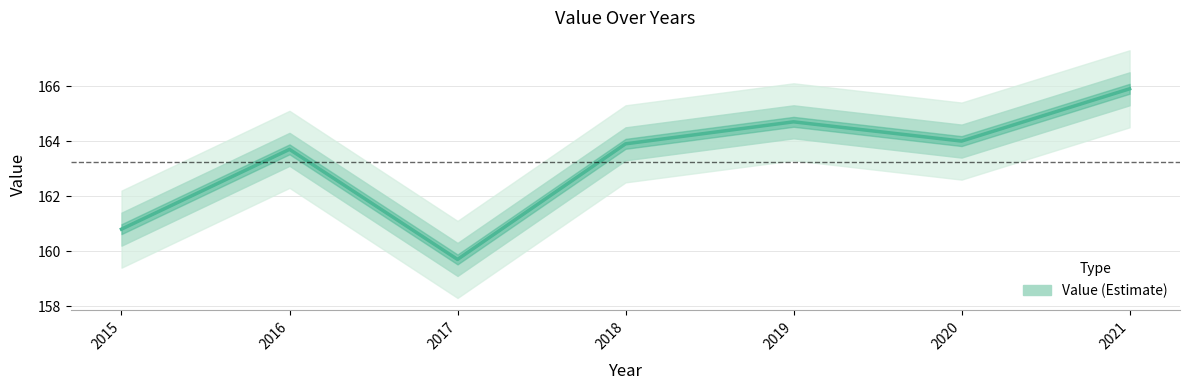

What is the value of the 5th point from the left?

164.7